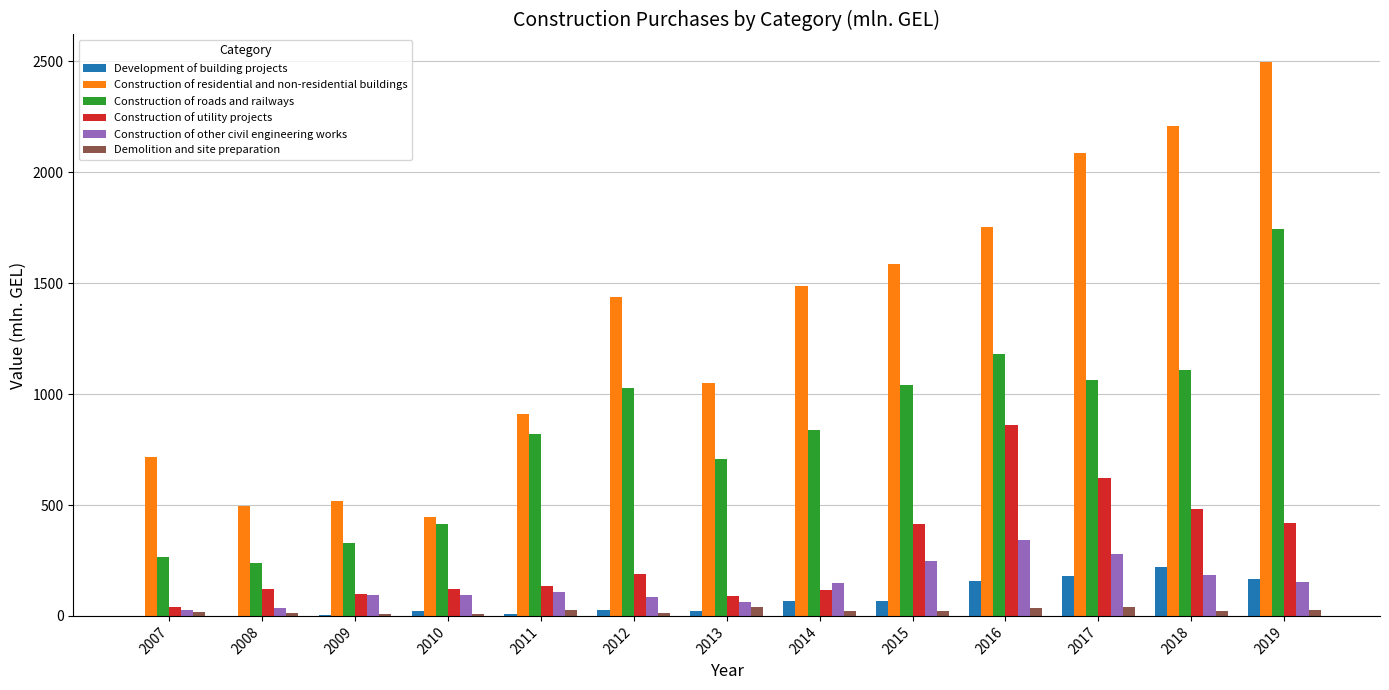

Read the Construction of other civil engineering works value at 2016.

340.7